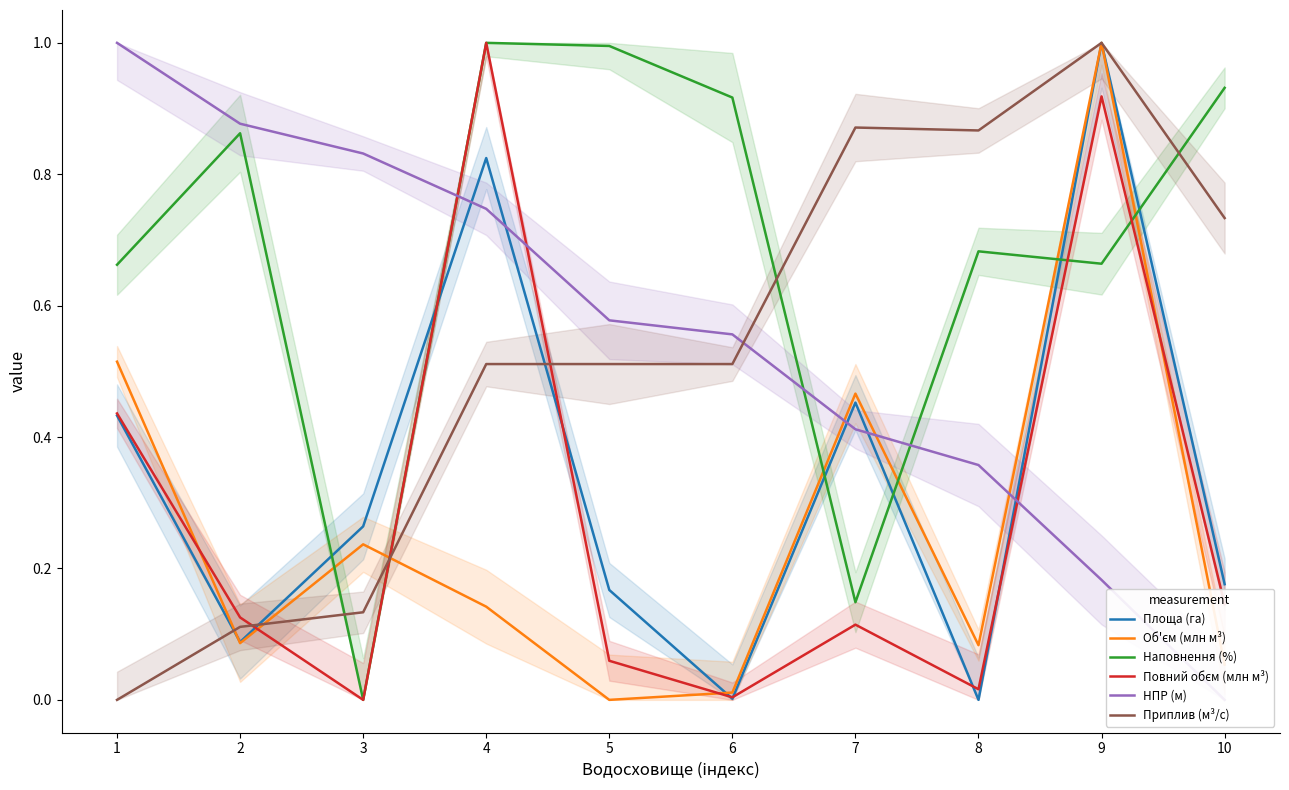

How many values in Приплив (м³/с) are above zero?

9